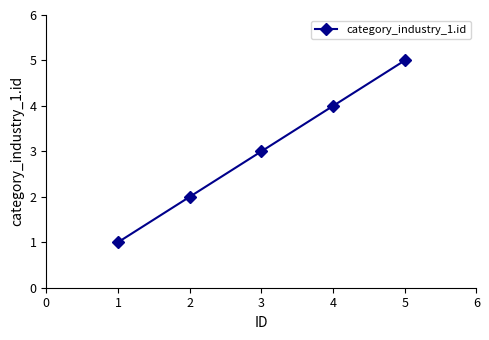

The value at 3 is 1. True or false?

False